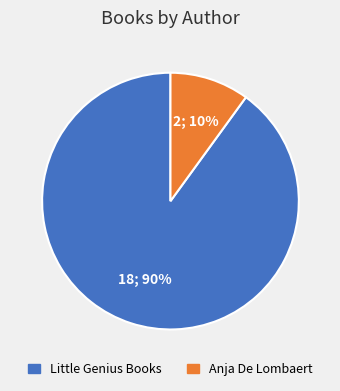

How many slices are in this pie chart?

2